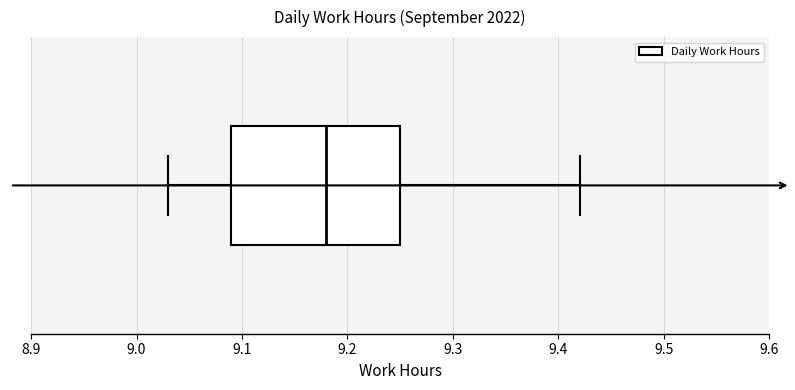

Where is the left edge of the box on the x-axis? The values are not printed on the chart, so give them approximately, as read against the axis.

9.09